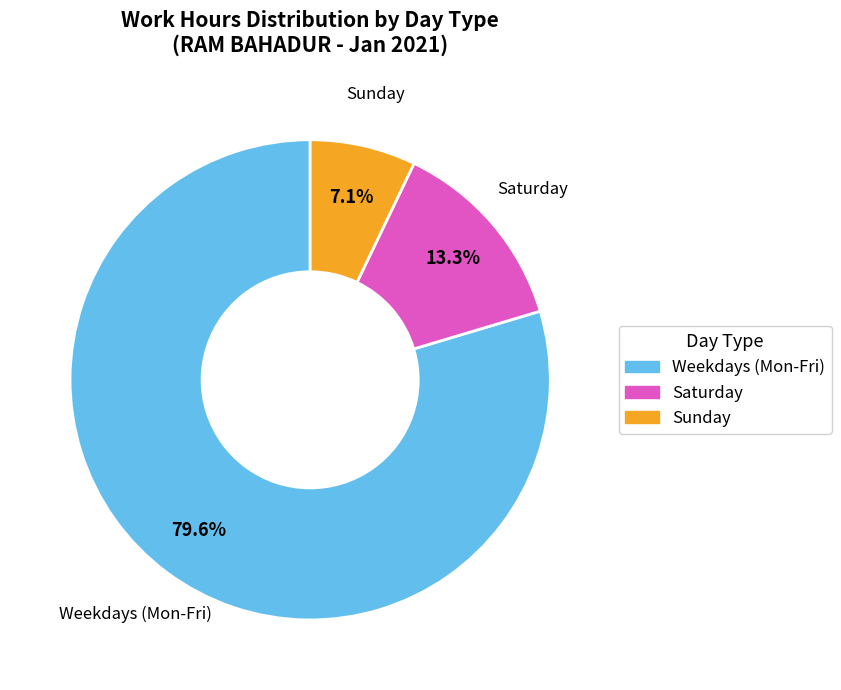

Does any single category account for the majority?

Yes